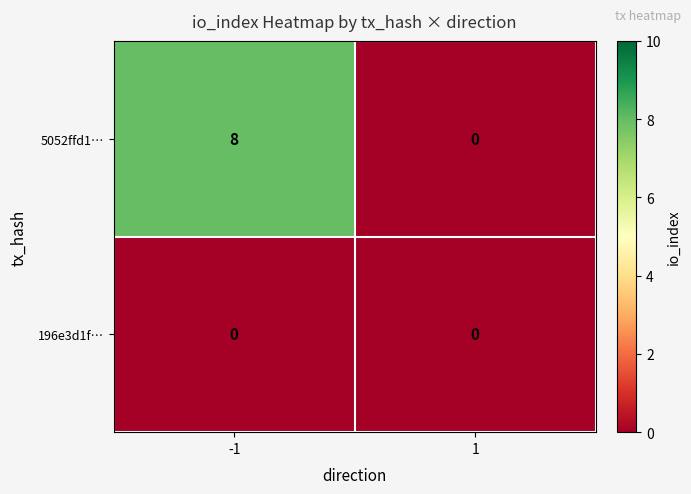

Is it true that 5052ffd1… equals 8 at -1?

True